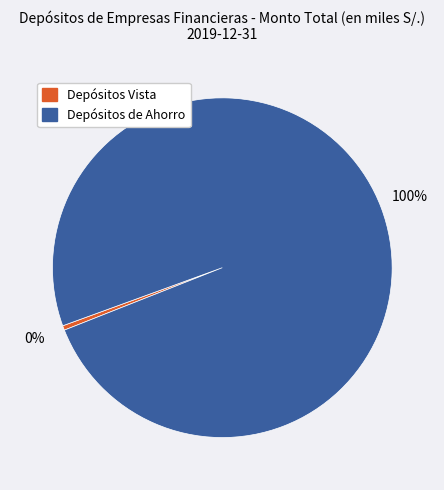

To the nearest percent, what is the average slice percentage?

50%